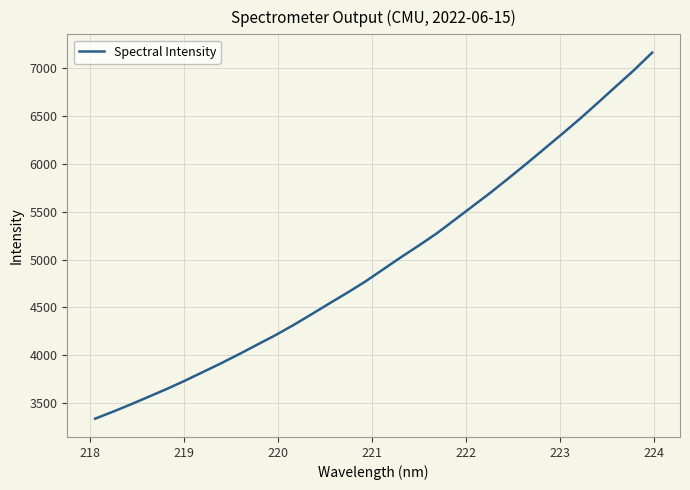

What is the difference between the maximum and minimum values?

3828.9